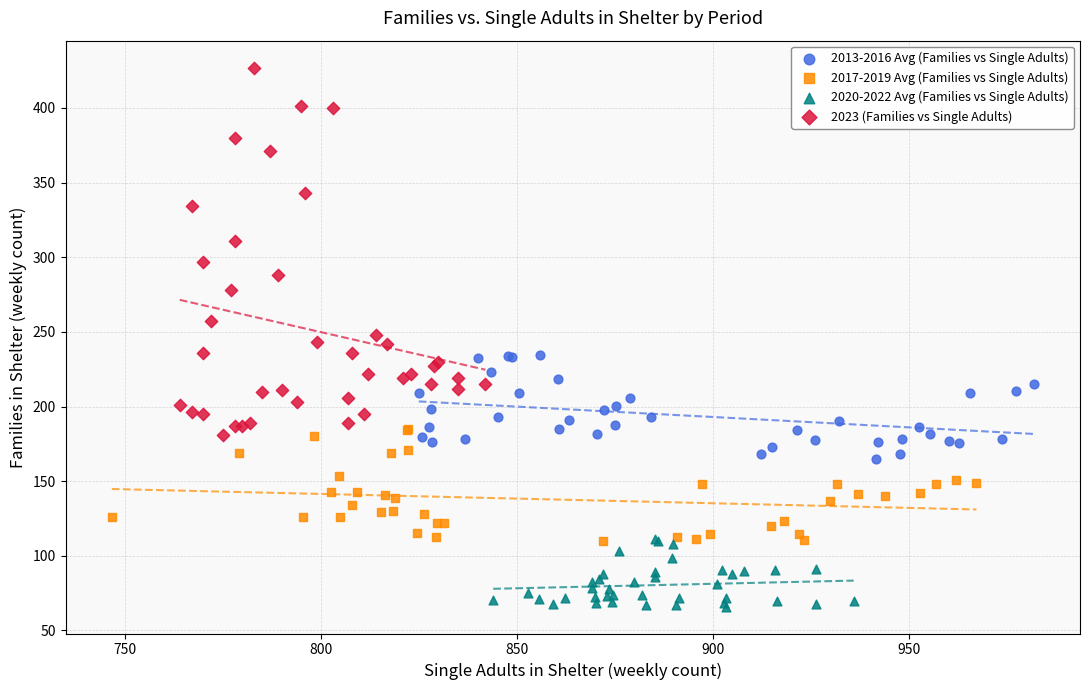

Which series has the largest Y range (max minus min)?

2023 (Families vs Single Adults)